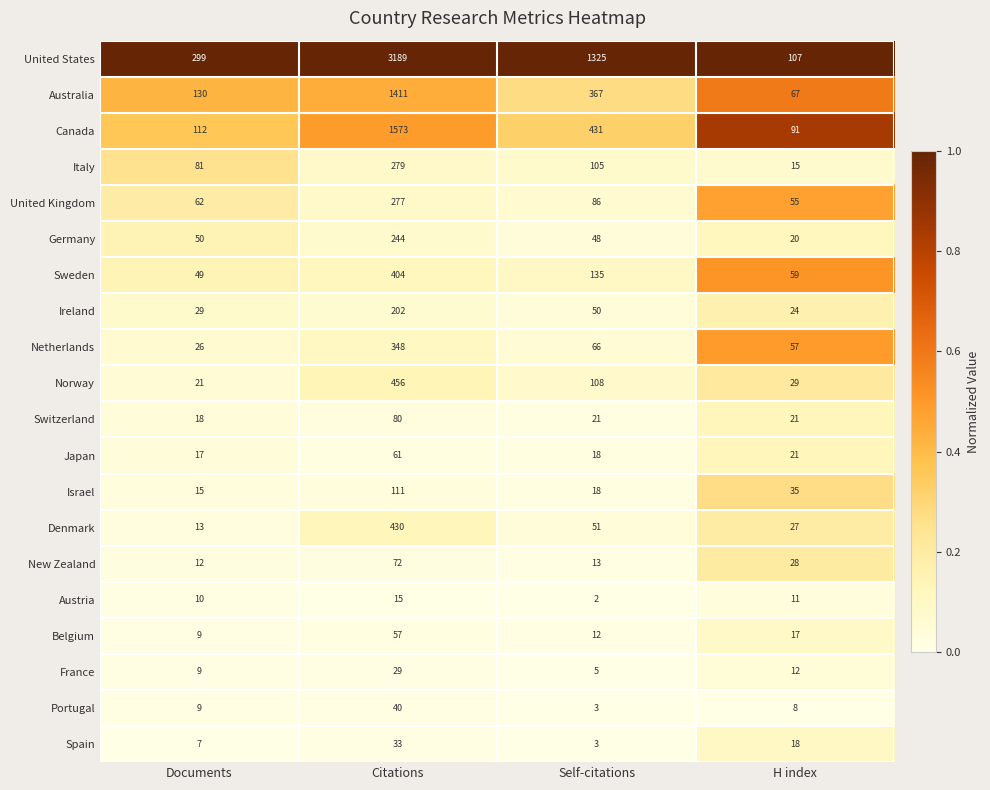

Which category has the highest value in the France series?

Citations